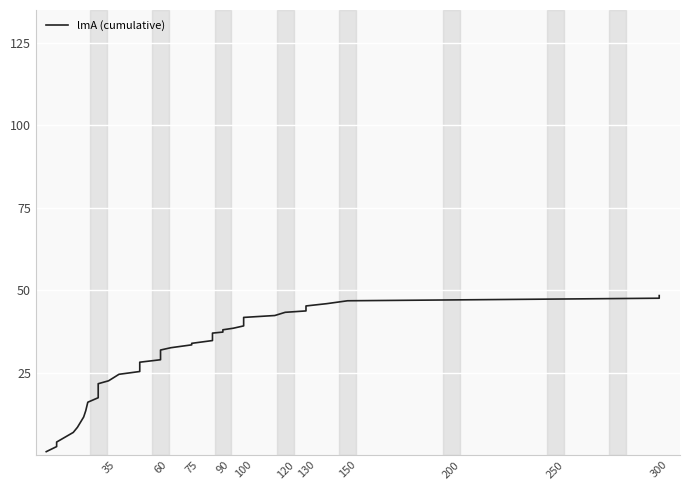

The chart shows a value of 4.9 at 300. True or false?

False